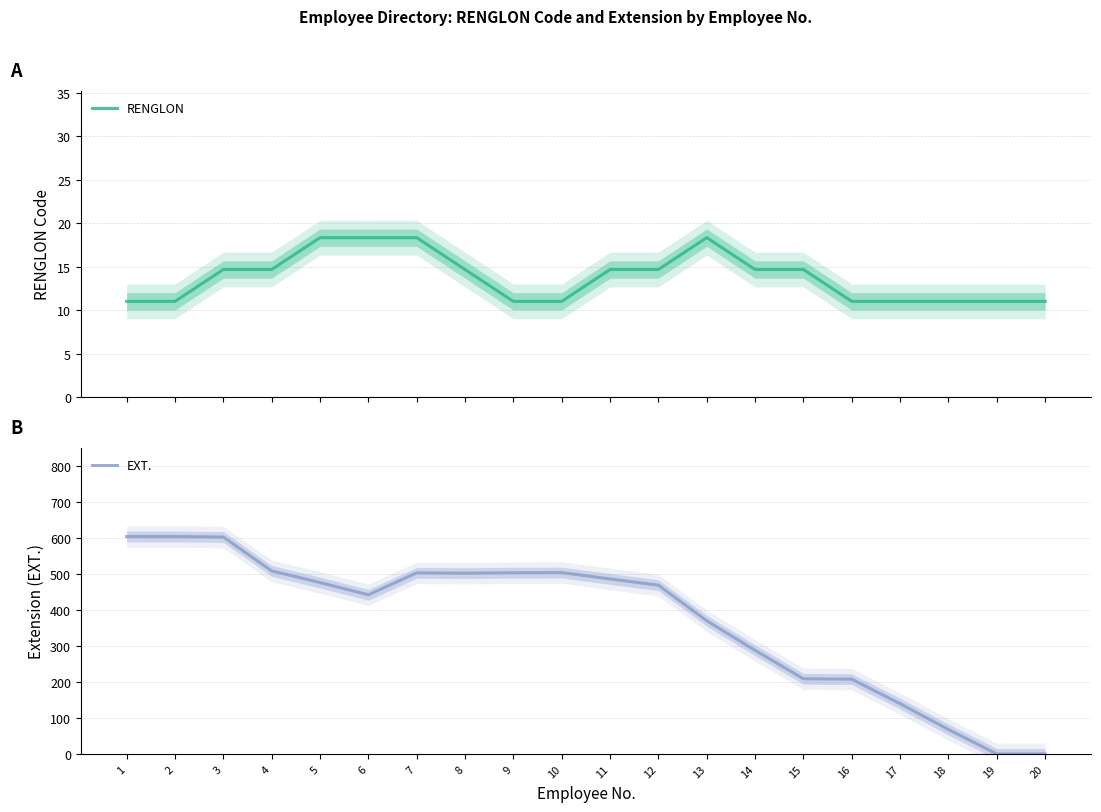

Read the EXT. value at 16.

207.3